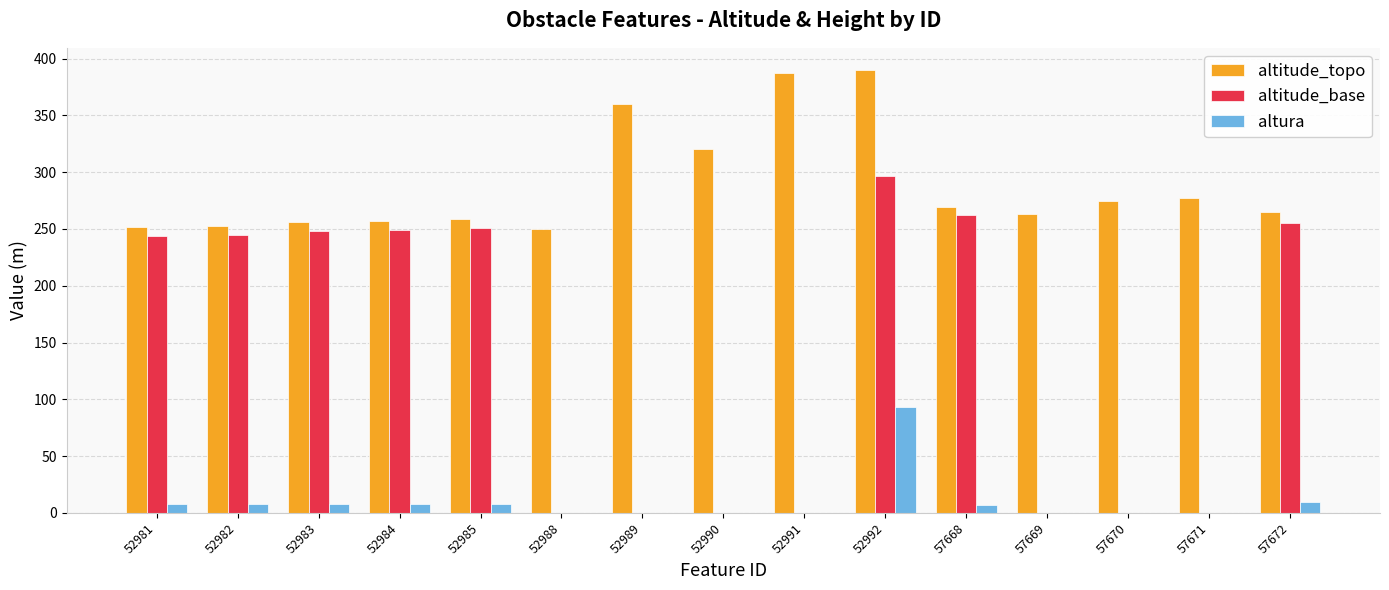

Between 52982 and 52990, which series saw the biggest shift?

altitude_base